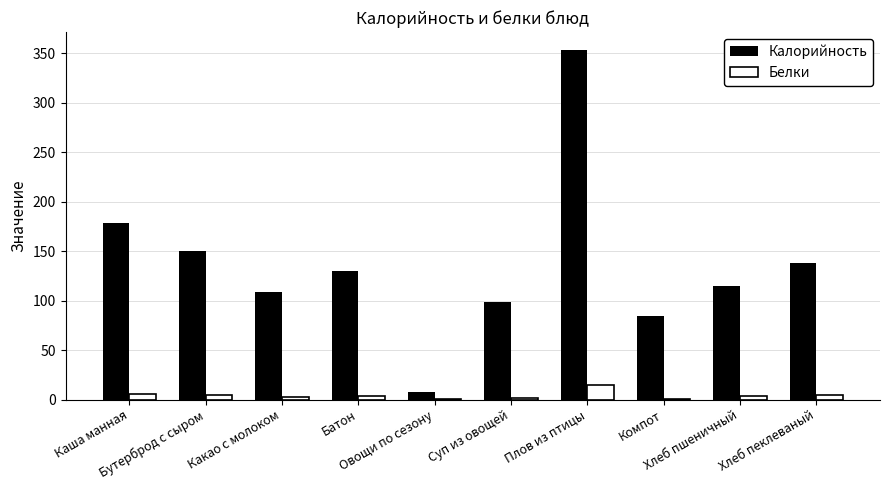

Which series has the largest total across all categories?

Калорийность